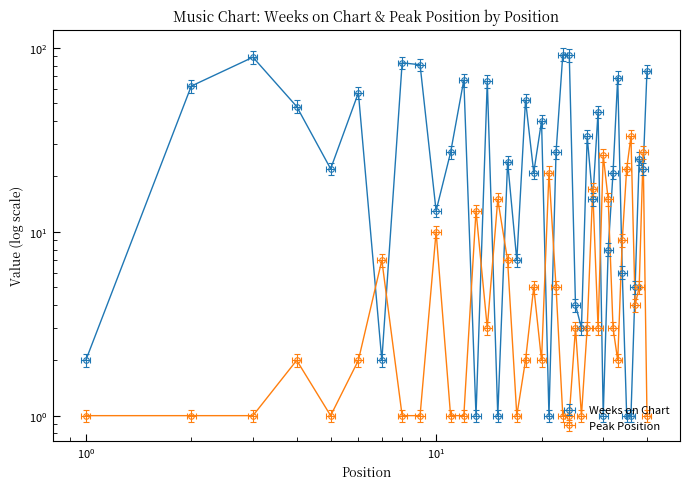

Between 23 and 30, which series saw the biggest shift?

Weeks on Chart